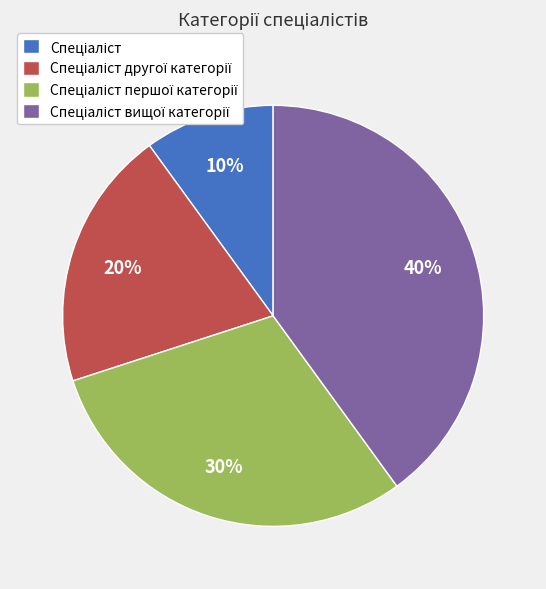

Is there a majority slice in this chart?

No